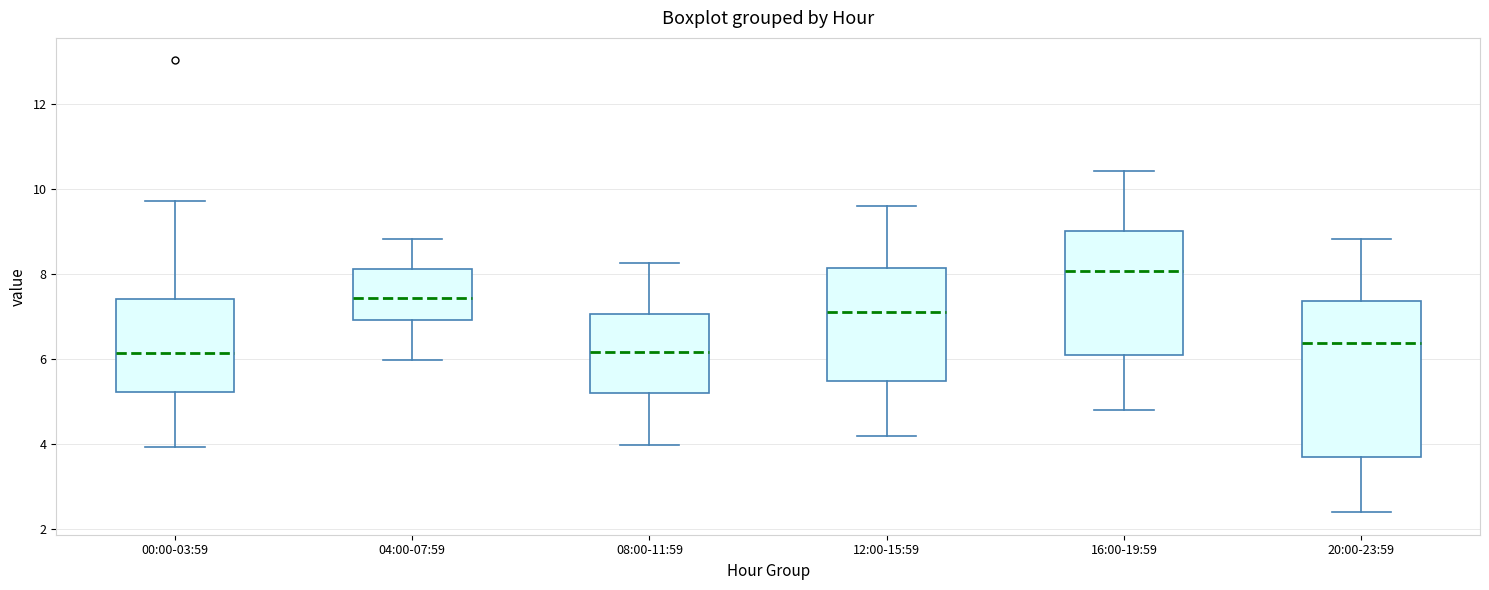

Where does the lower whisker of the box for 12:00-15:59 end on the y-axis? The values are not printed on the chart, so give them approximately, as read against the axis.

4.2